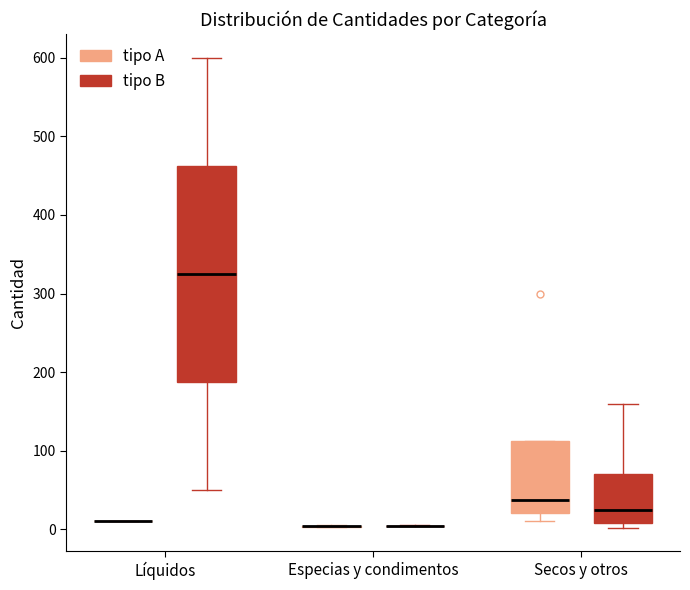

Where does the median line of the box for Secos y otros (tipo A) sit on the y-axis? The values are not printed on the chart, so give them approximately, as read against the axis.

40